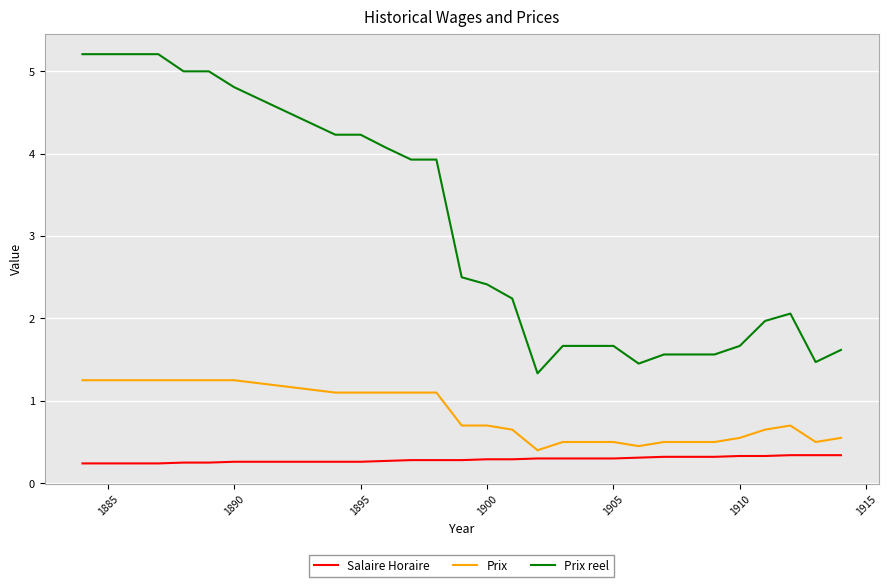

Which series has the widest spread of values?

Prix reel